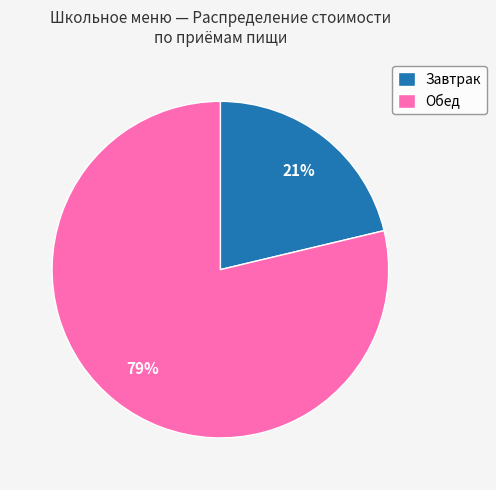

Between Обед and Завтрак, which is larger?

Обед